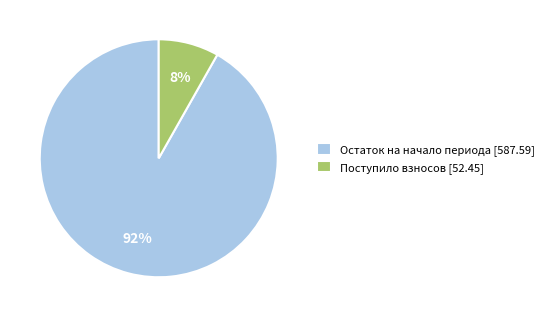

Which category has the smallest portion of the pie?

Поступило взносов [52.45]